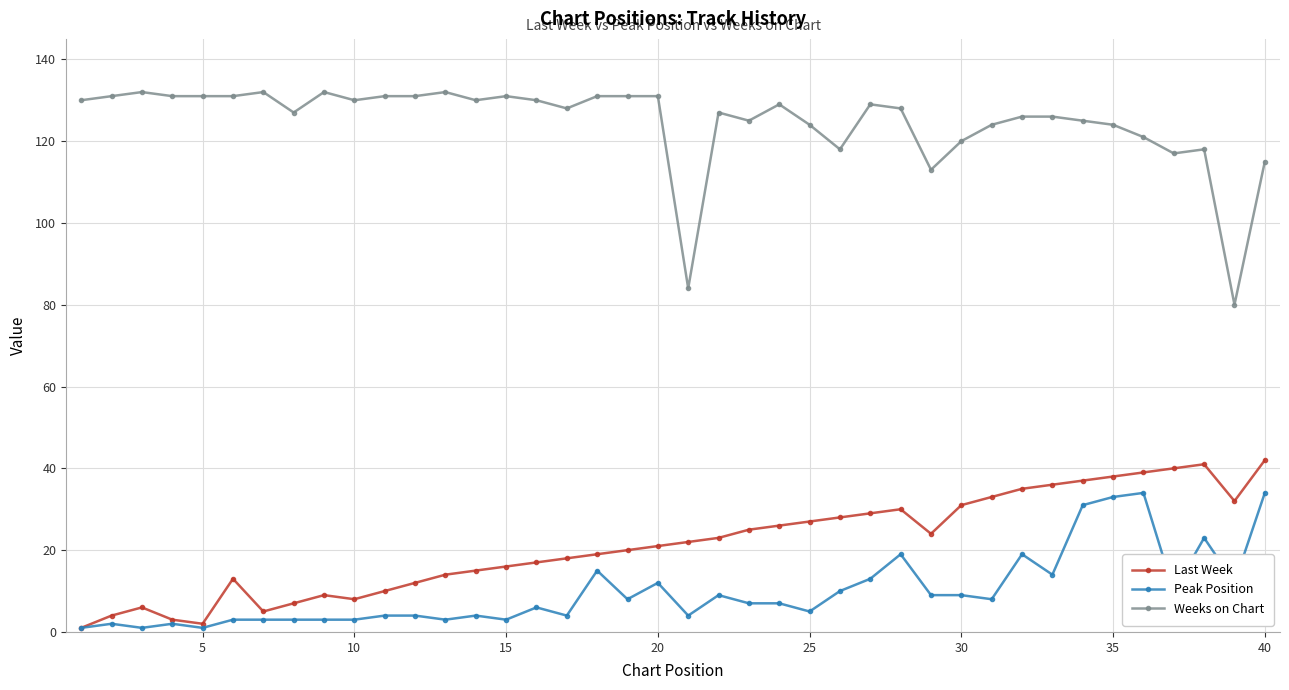

True or false: Peak Position and Weeks on Chart cross at least once.

False